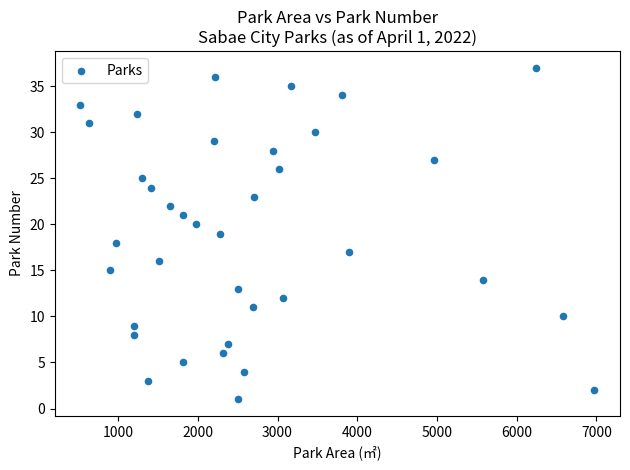

What is the range of X values (max minus min)?

6446